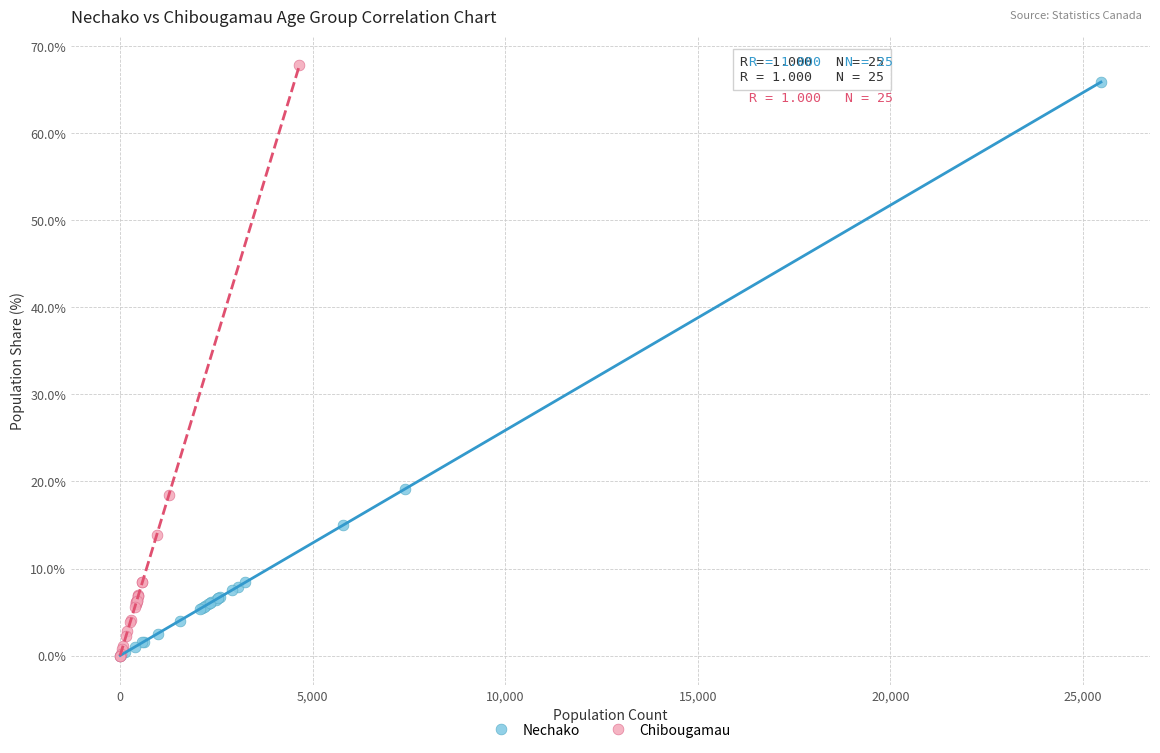

Which series has the widest spread of Y values?

Chibougamau